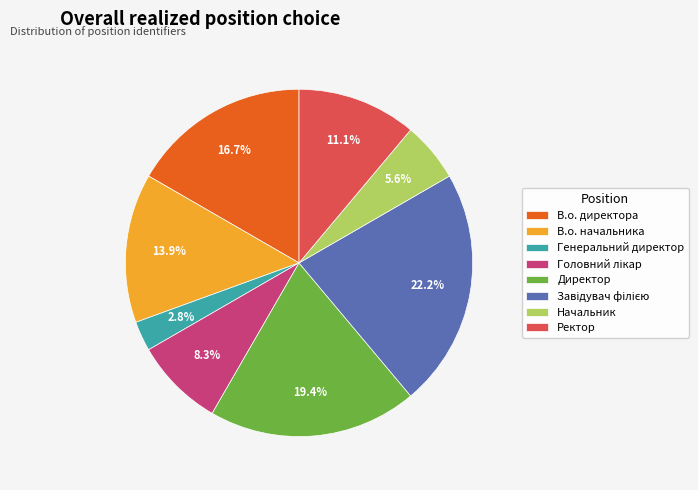

Which category has the smallest portion of the pie?

Генеральний директор